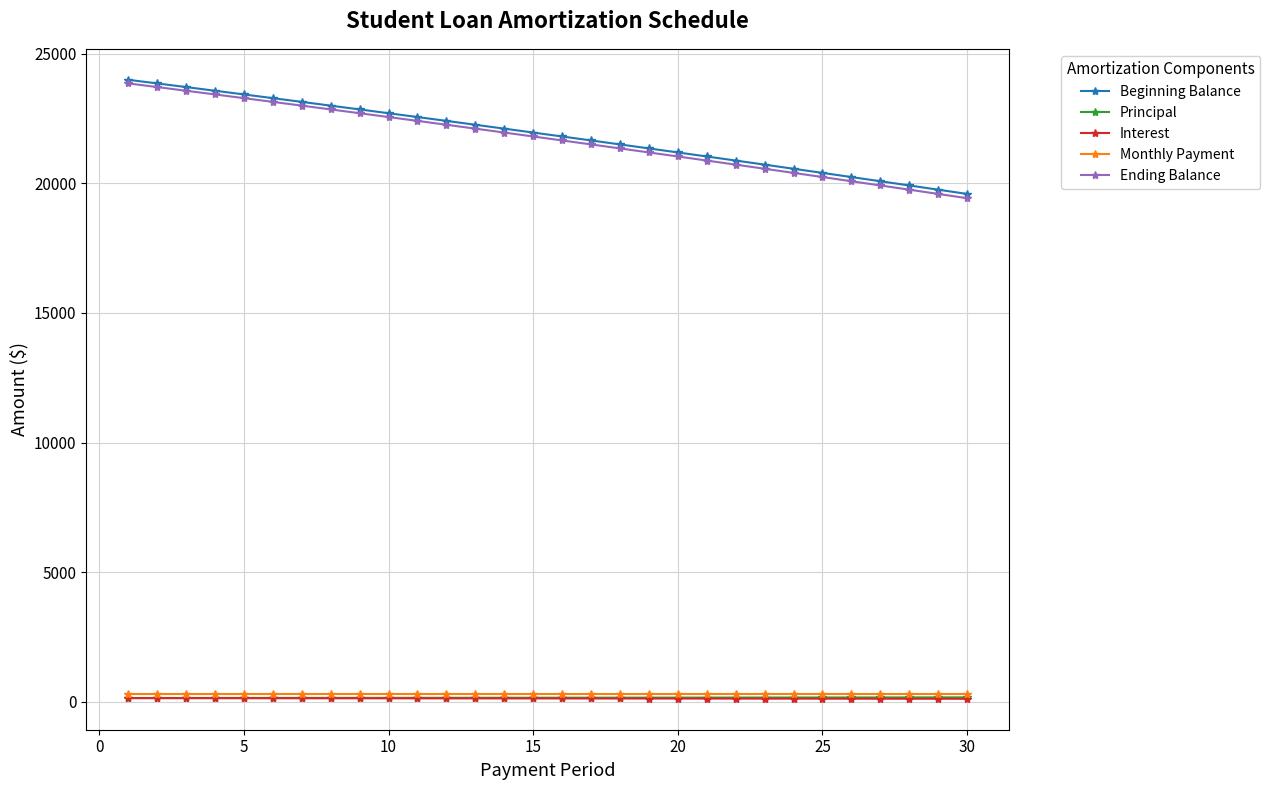

Which series has the widest spread of values?

Ending Balance